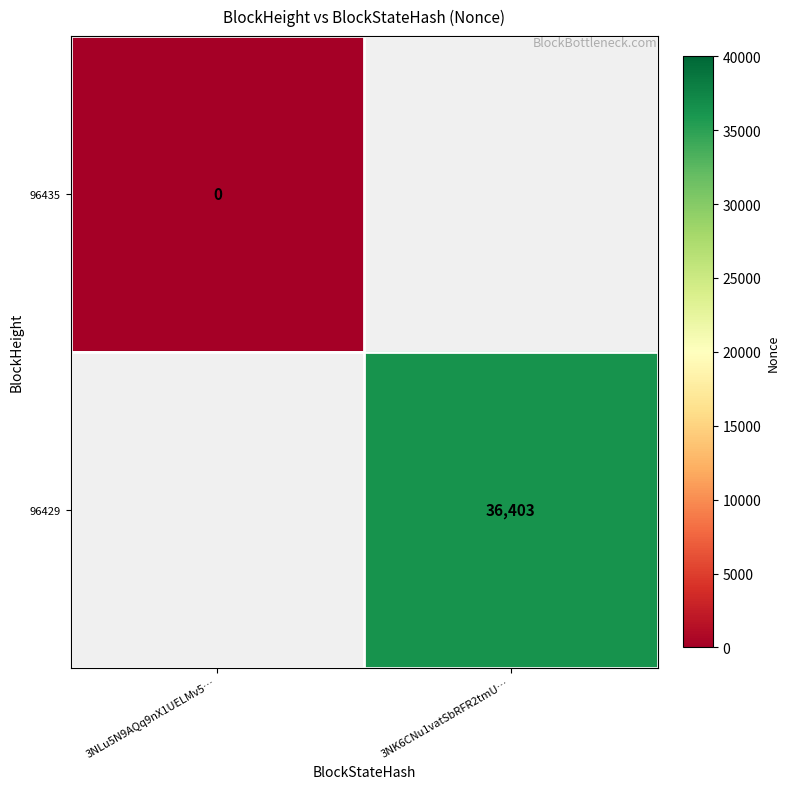

The 96429 series shows 14910 at 3NK6CNu1vatSbRFR2tmU…. True or false?

False